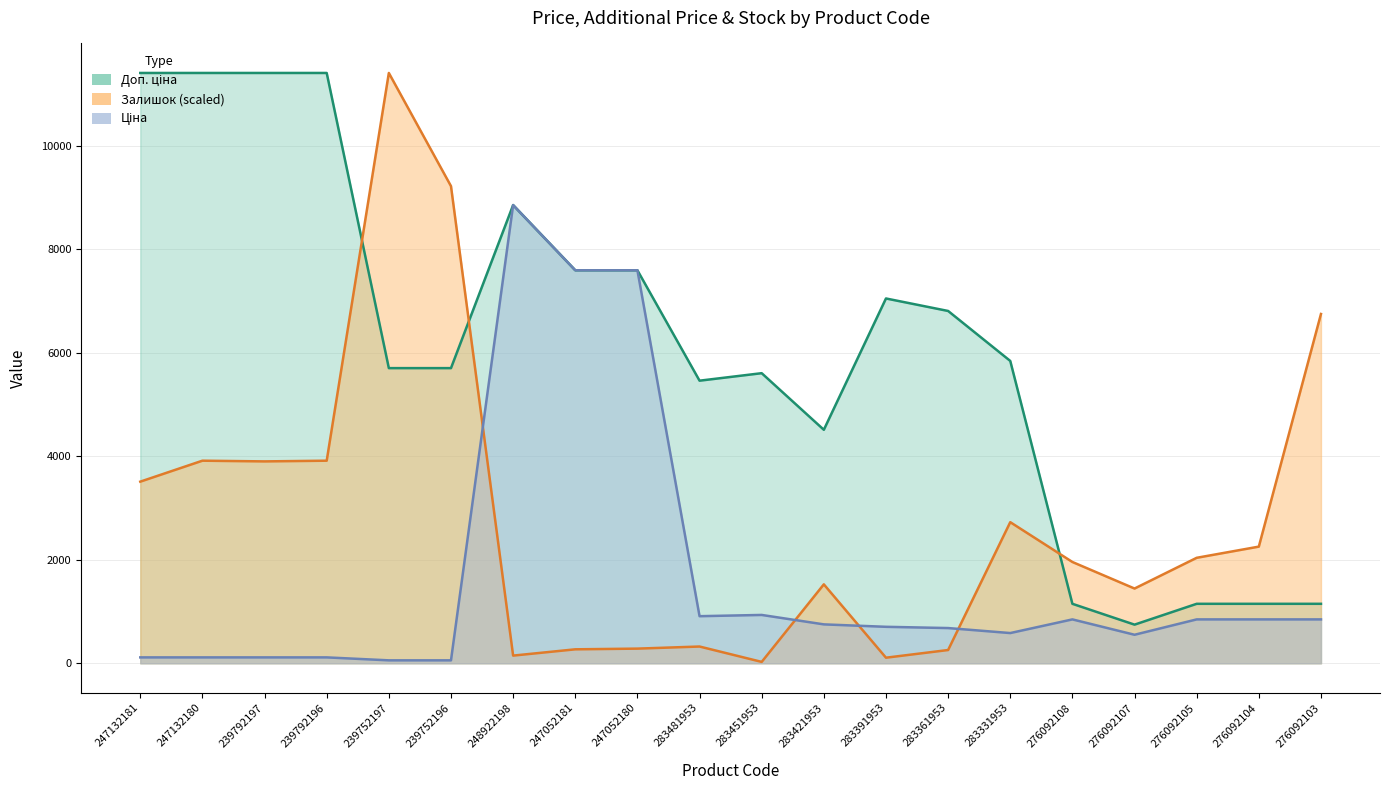

What is the greatest value displayed?

11410.0